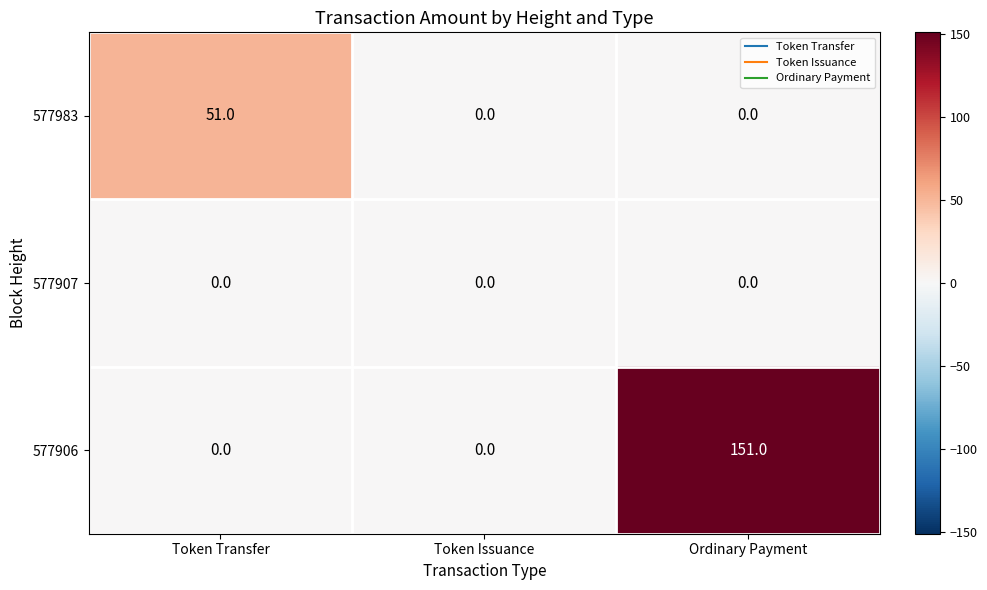

List the series in order of their overall mean, lowest first.

577907, 577983, 577906